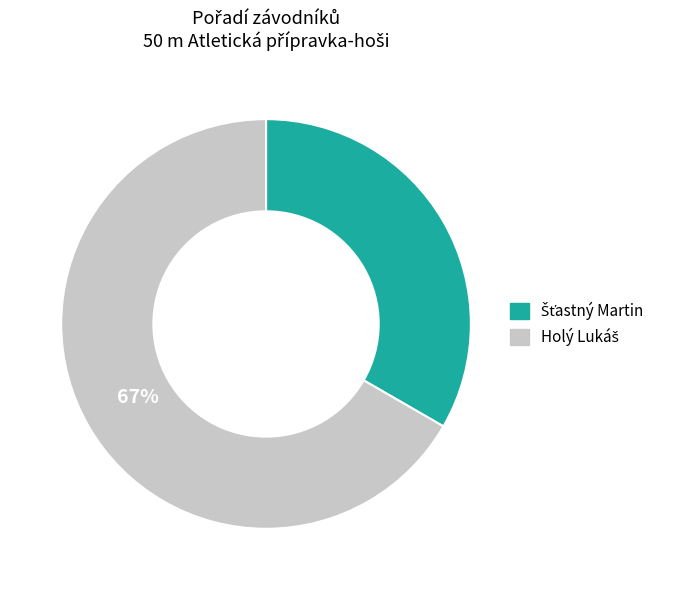

Is there any slice that represents more than half of the pie?

Yes